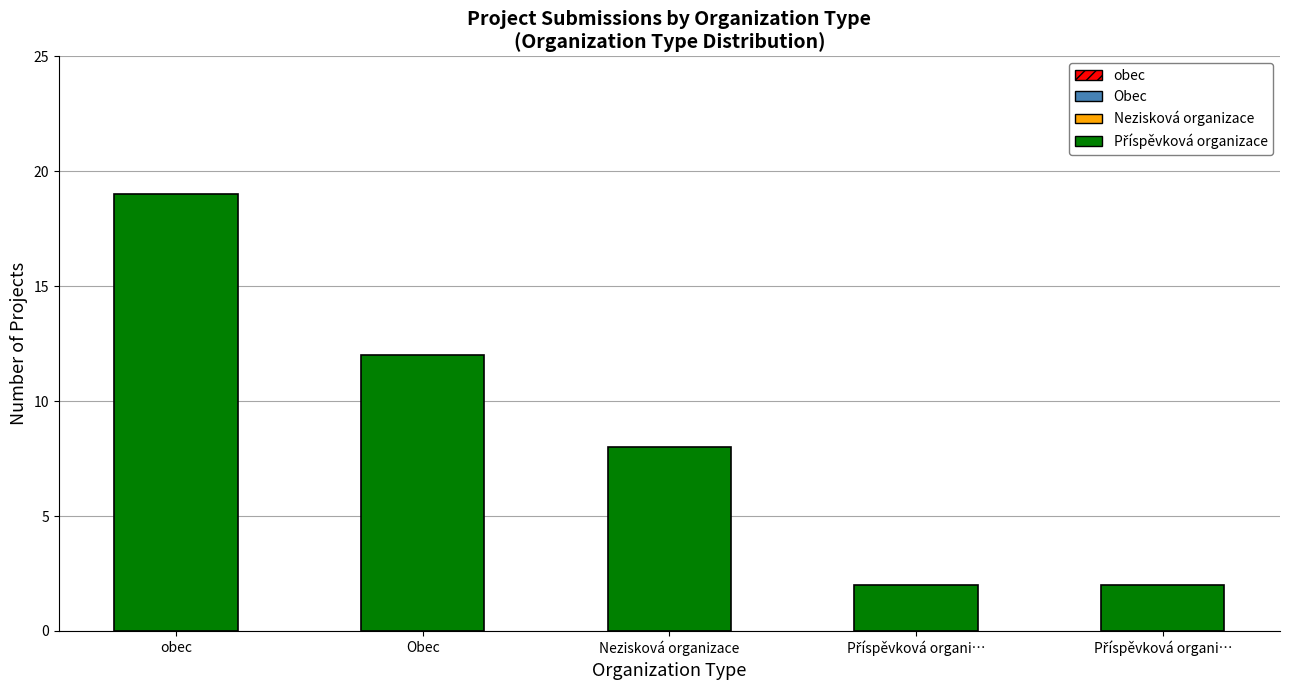

What is the value of the 2nd bar from the left?

12